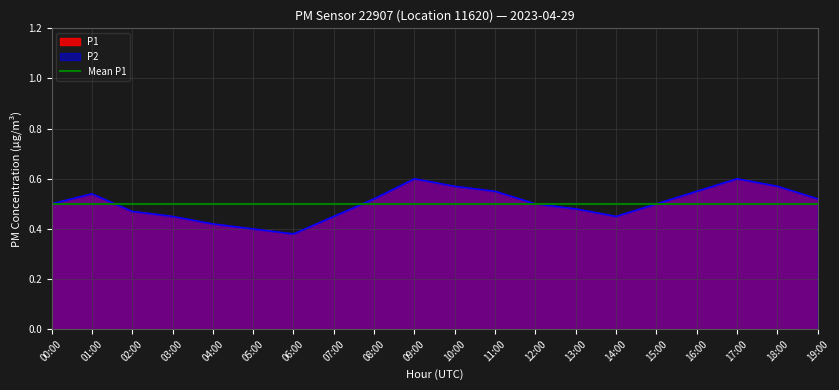

What is the minimum value for P2?

0.4